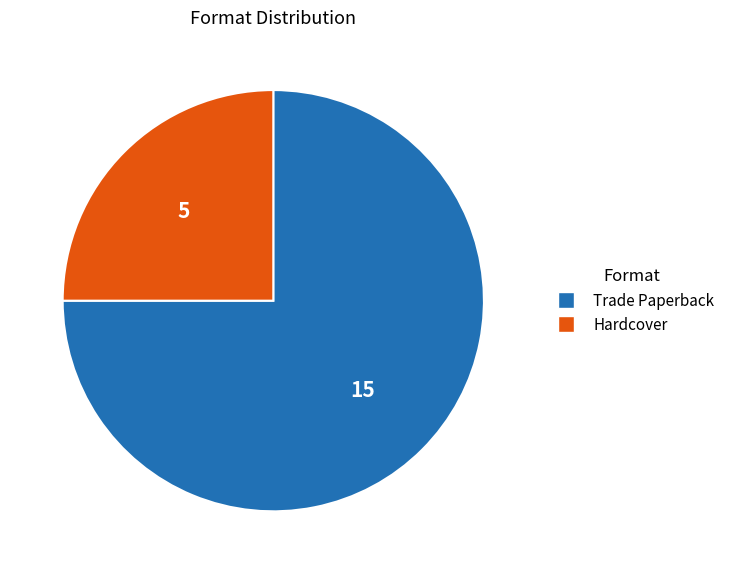

The Hardcover slice represents 16% of the pie. True or false?

False